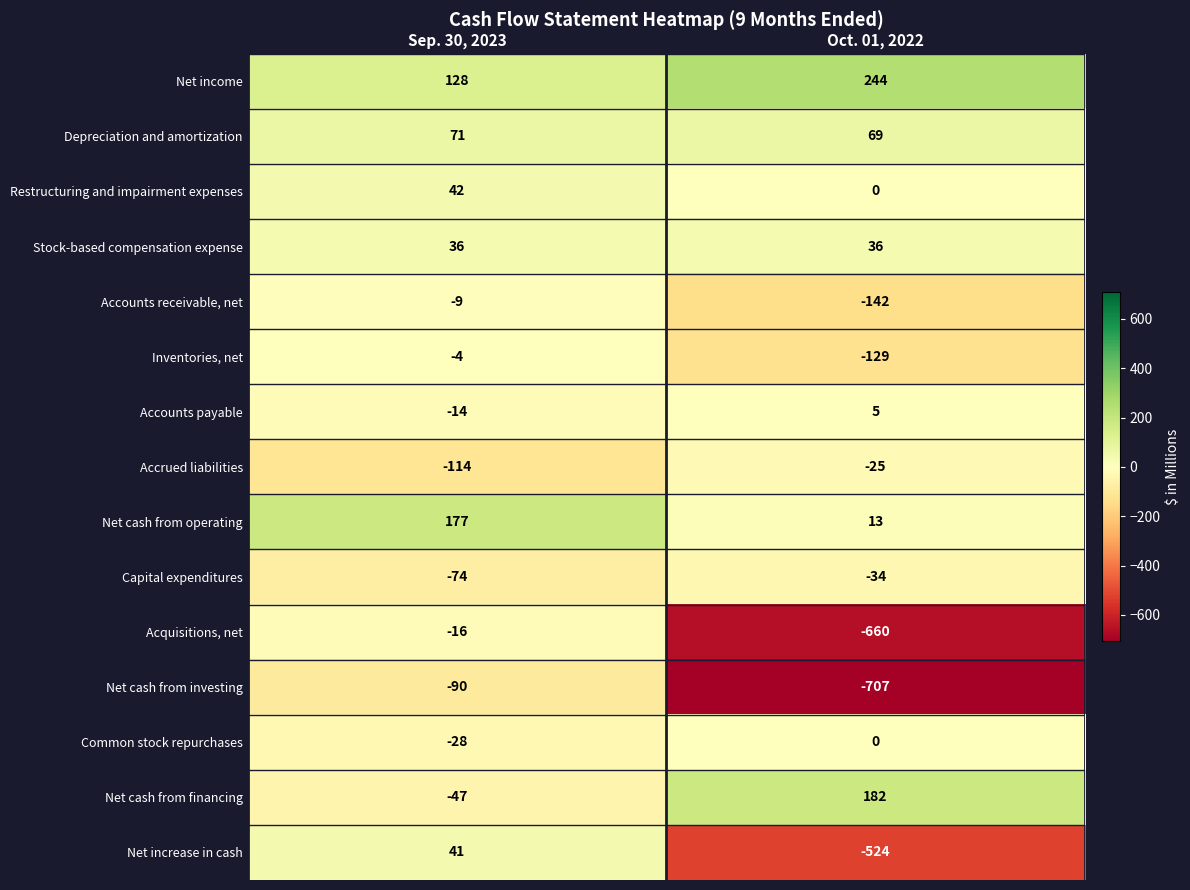

Which category has the lowest value across all series?

Oct. 01, 2022